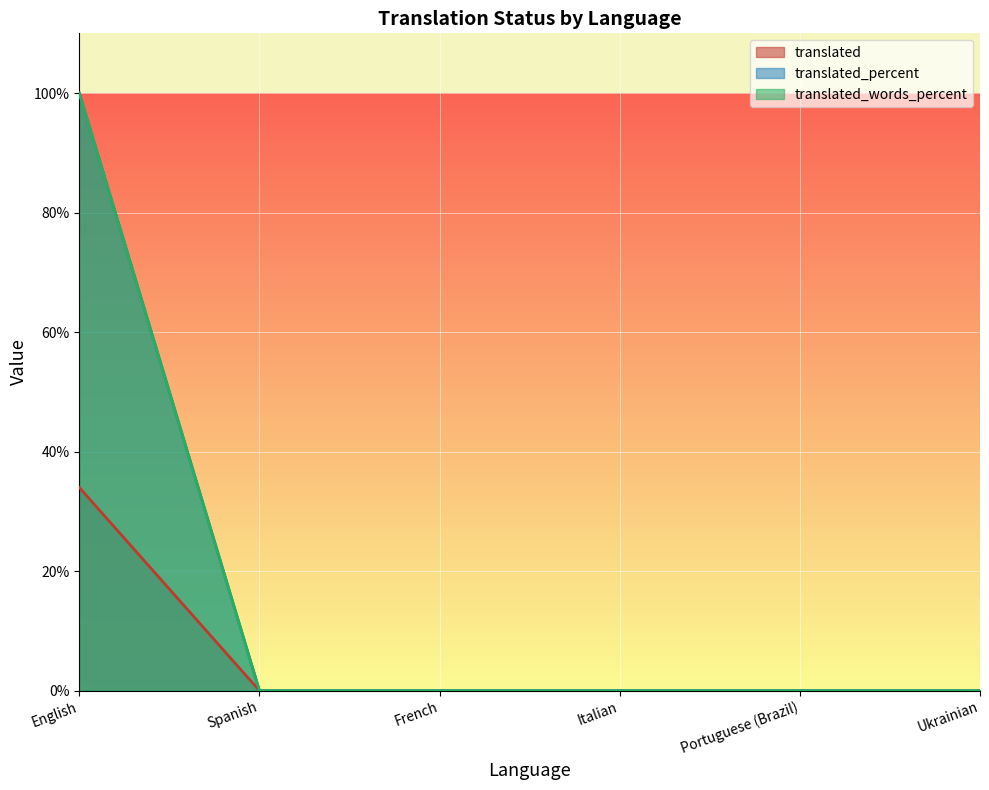

Which series has the widest spread of values?

translated_percent